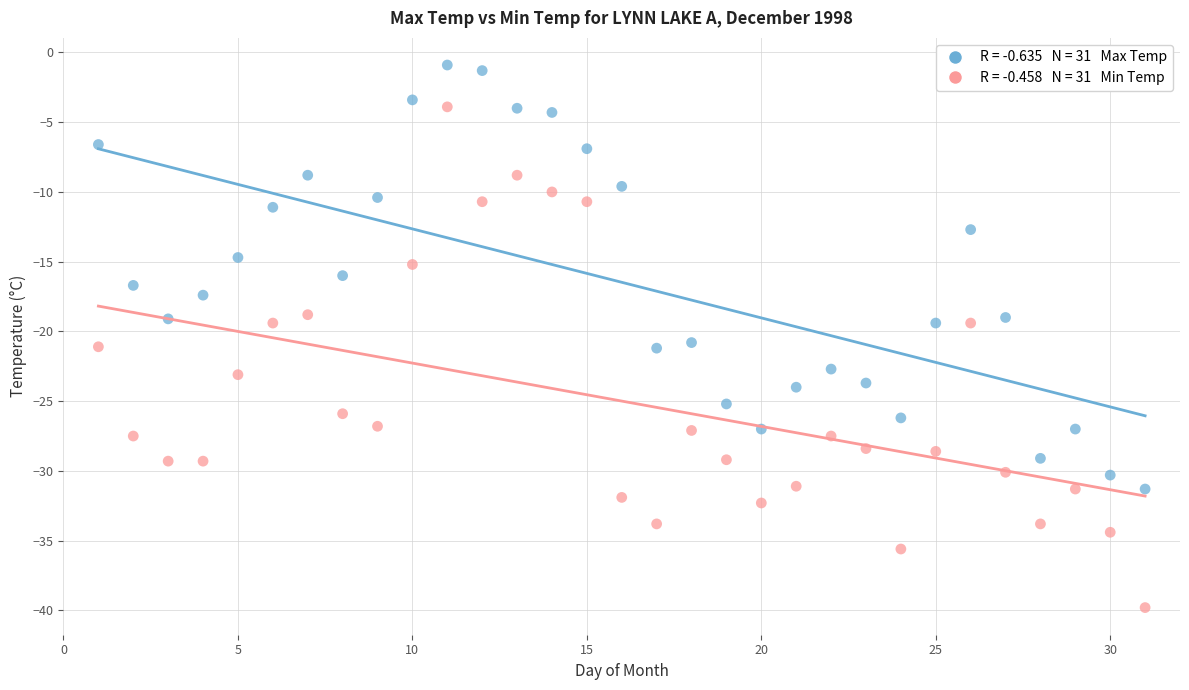

Across all data points, what is the range of X values (max minus min)?

30.0